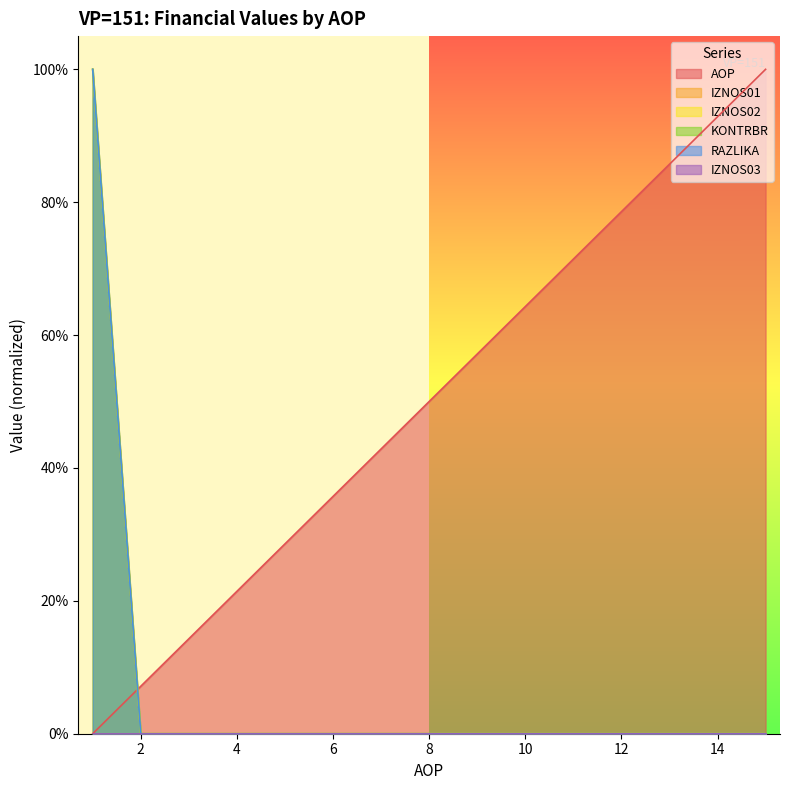

What is the average value of the AOP series?

0.5